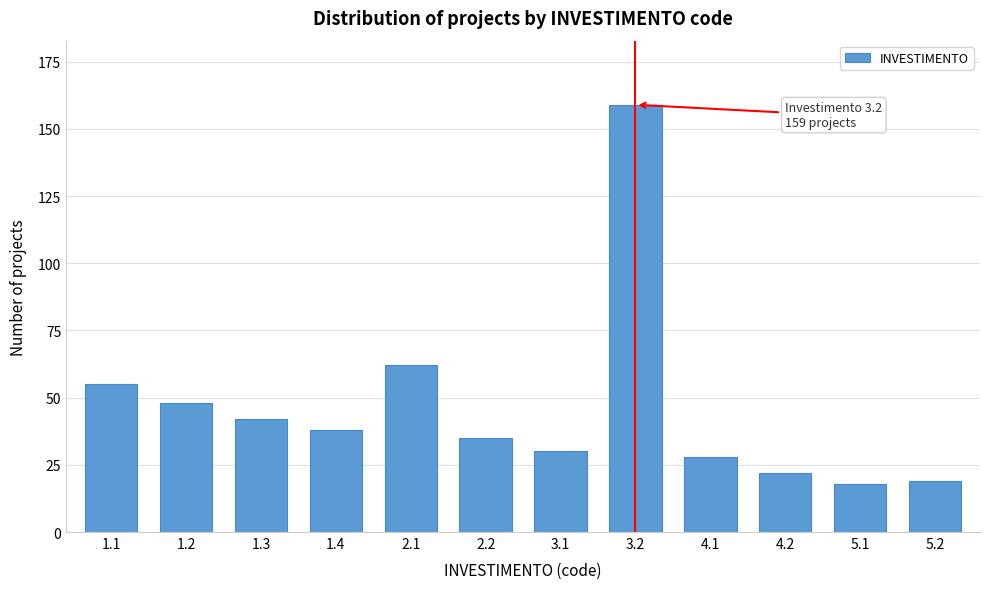

Reading left to right, list all the values displayed in this chart.

55	48	42	38	62	35	30	159	28	22	18	19